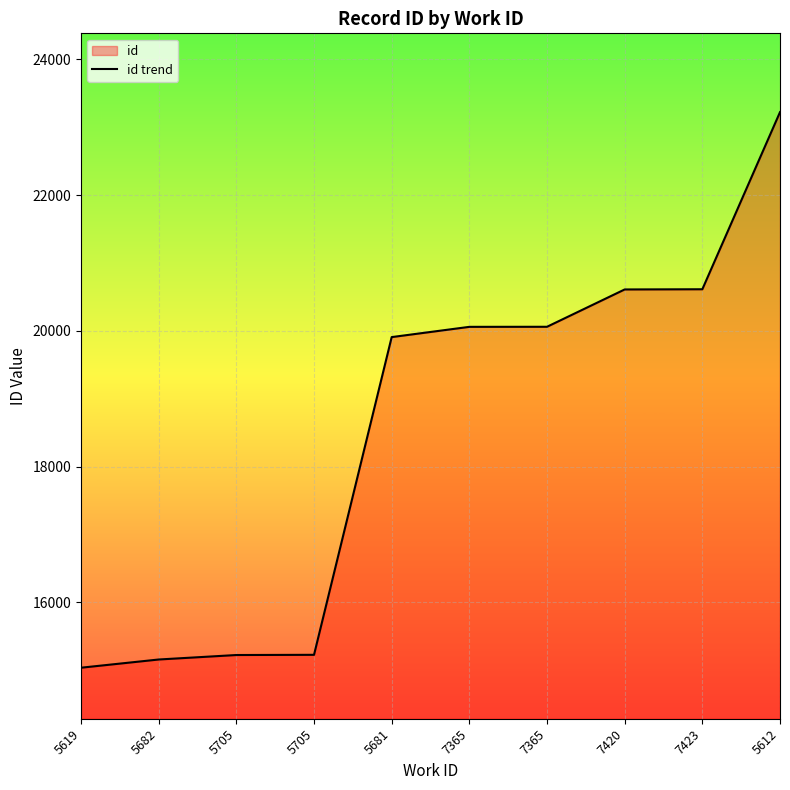

Reading left to right, extract all data points from this chart.

5619=15036	5682=15157	5705=15223	5705=15226	5681=19908	7365=20059	7365=20060	7420=20610	7423=20613	5612=23223